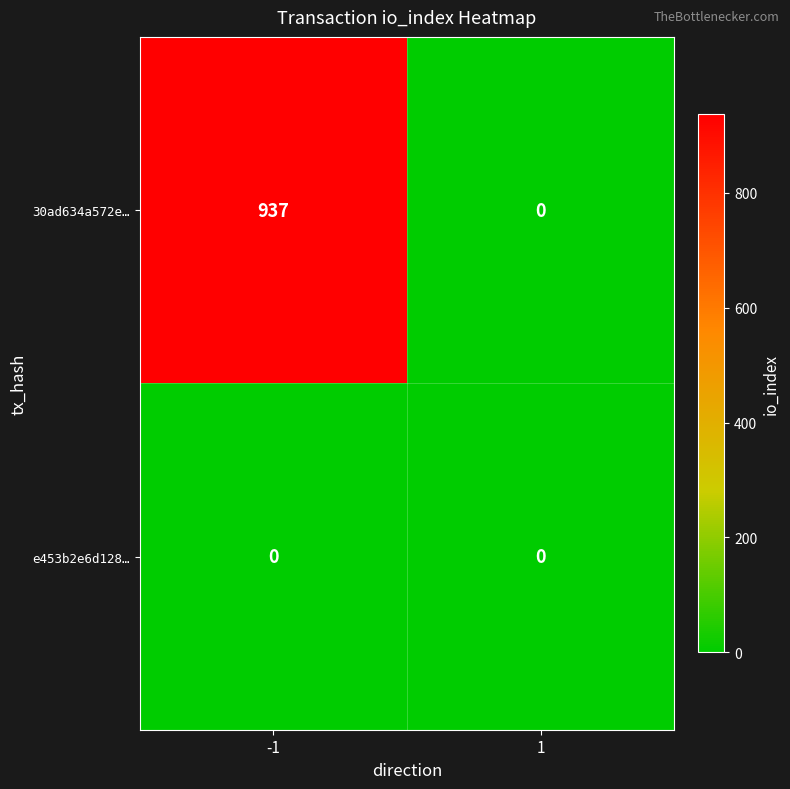

What is the total value across all series at -1?

937